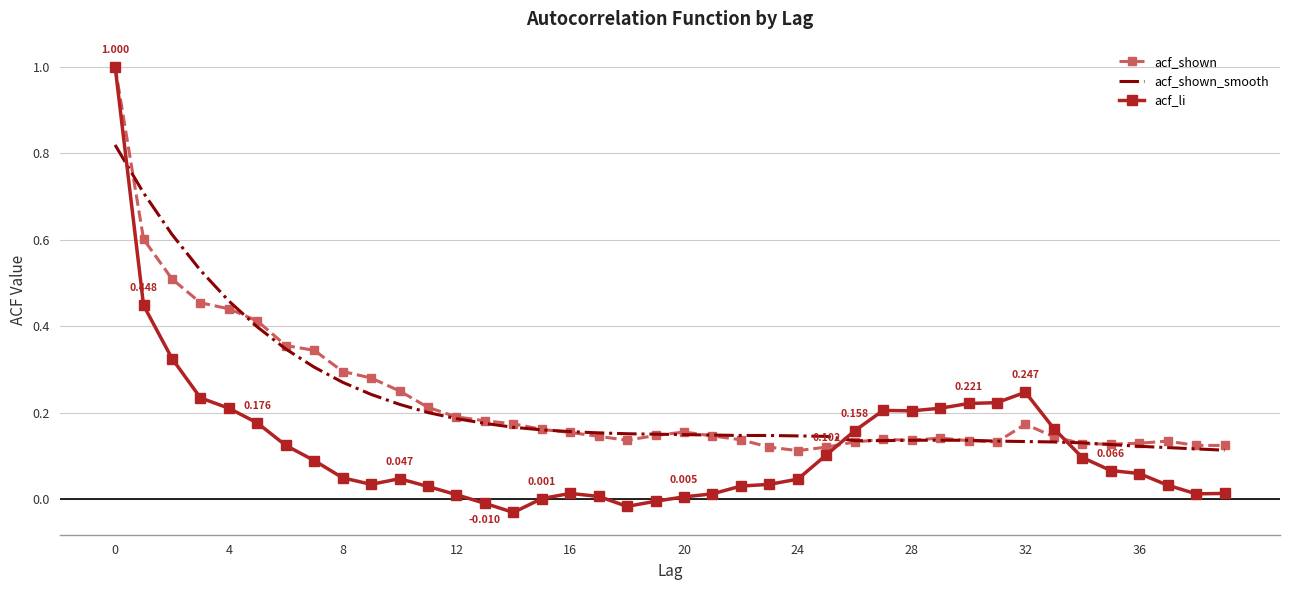

Which series has the widest spread of values?

acf_li